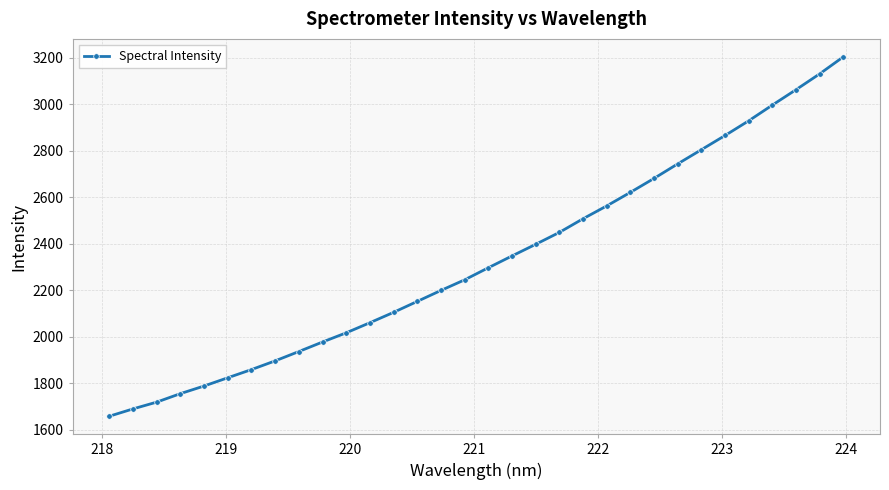

What is the difference between the maximum and minimum values?

1545.1